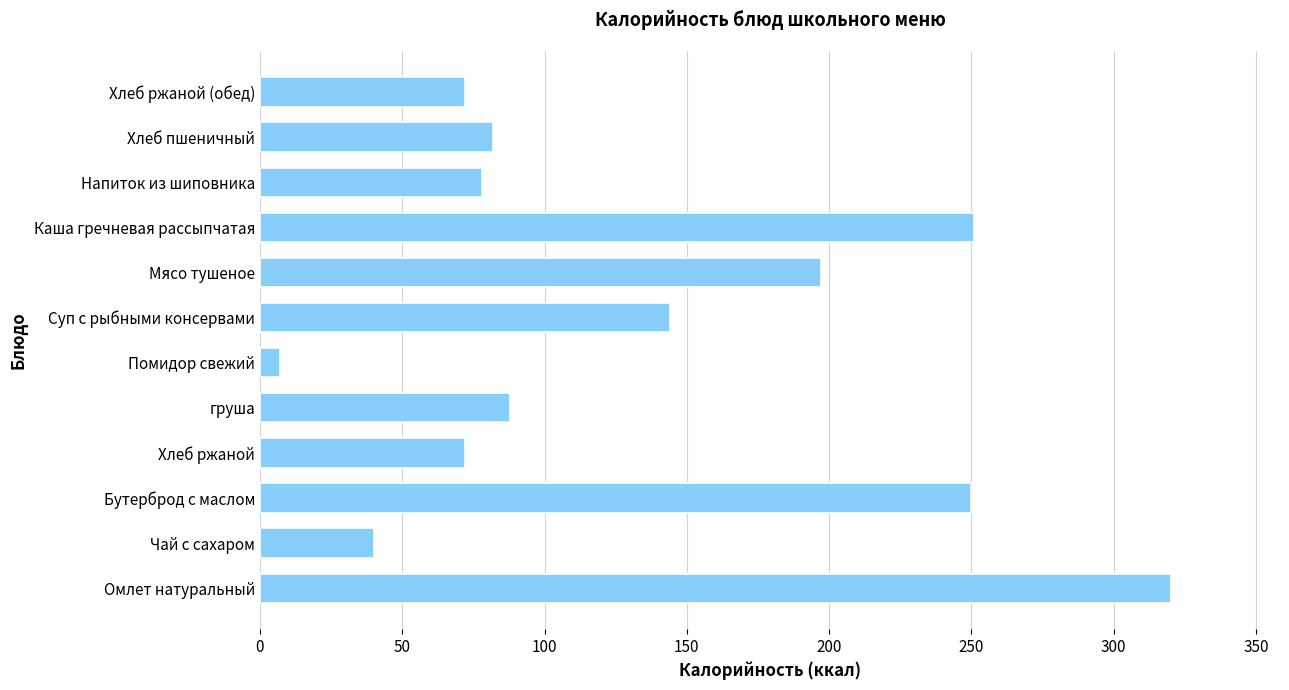

Is it true that the value at Мясо тушеное is 197?

True